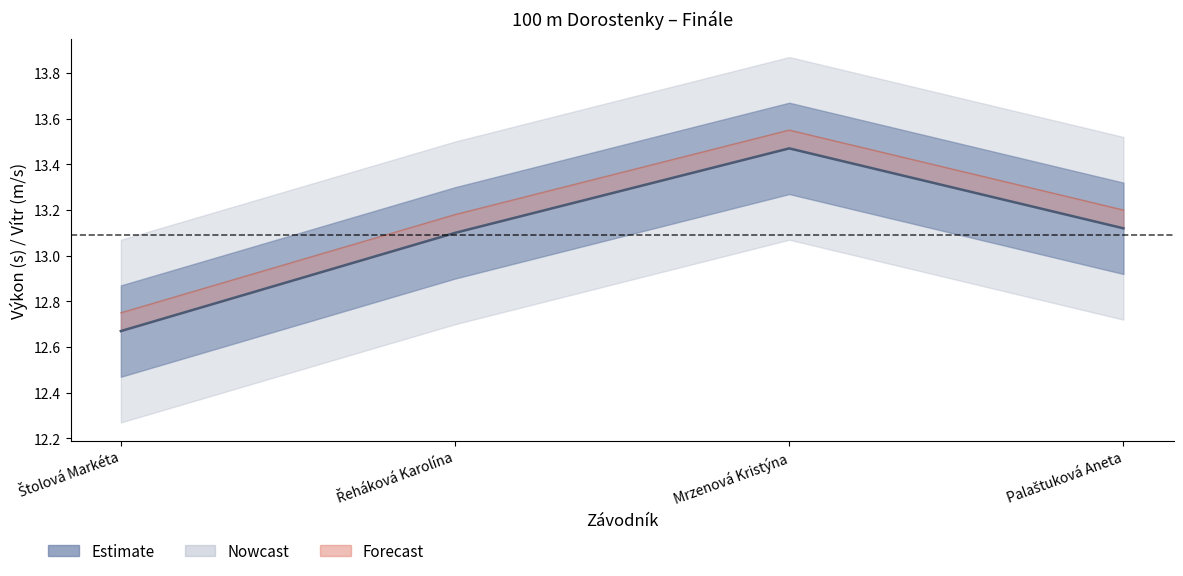

What is the label of the 3rd point from the right?

Řeháková Karolína